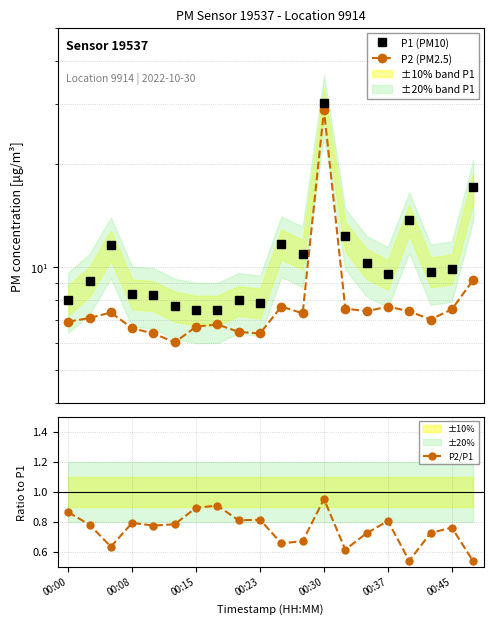

True or false: P2/P1 and P1 (PM10) cross at least once.

False